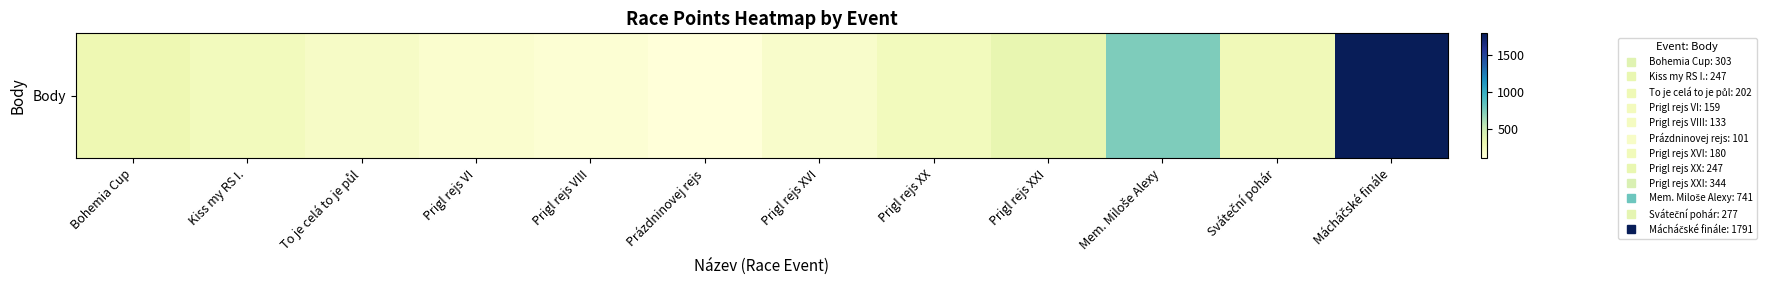

The value at Sváteční pohár is 377. True or false?

False